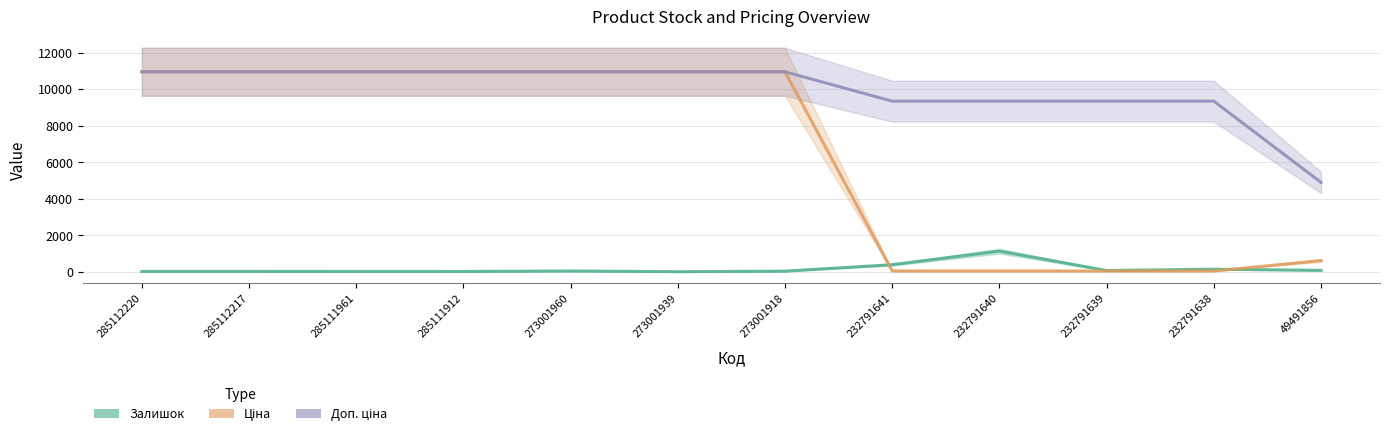

Between which two adjacent categories do Ціна and Залишок first intersect?

273001918 and 232791641